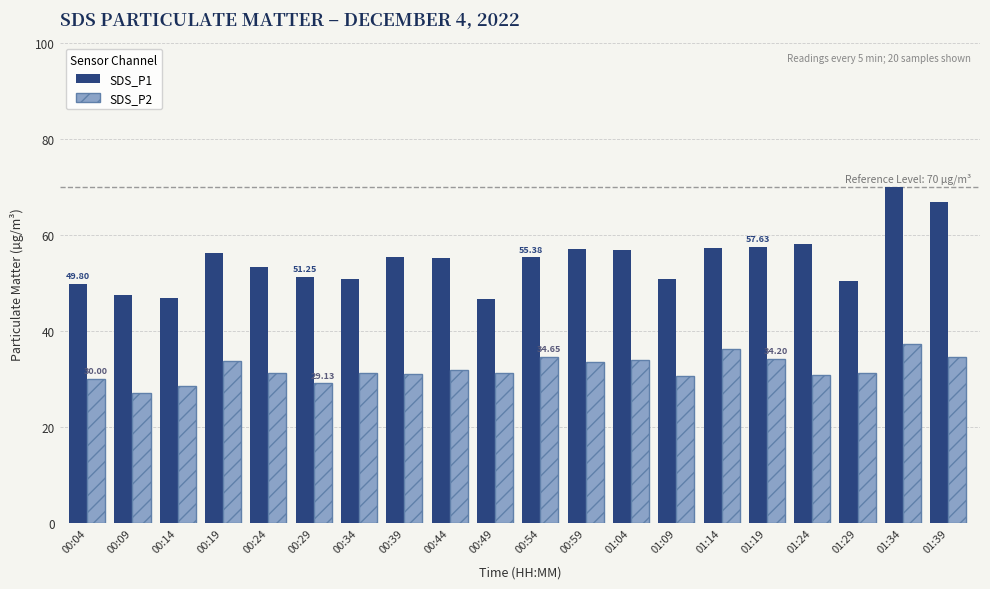

Is the value of SDS_P2 at 00:49 greater than the value of SDS_P1 at 00:04?

No